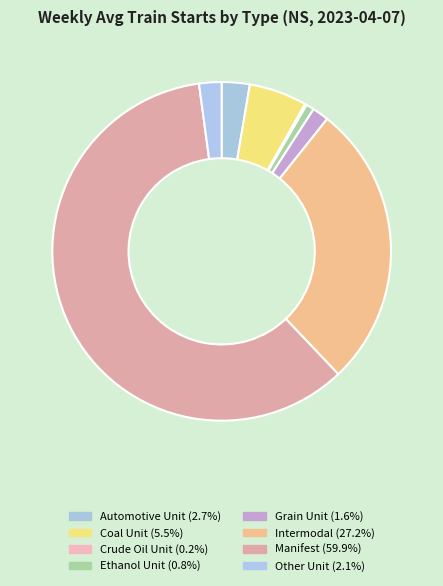

What is the ratio of the value at Automotive Unit to the value at Grain Unit?

1.7